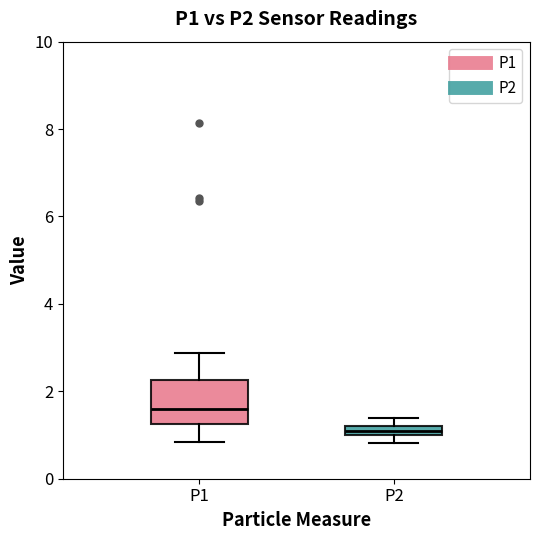

Which box is the tallest, from its lower edge to its upper edge?

P1